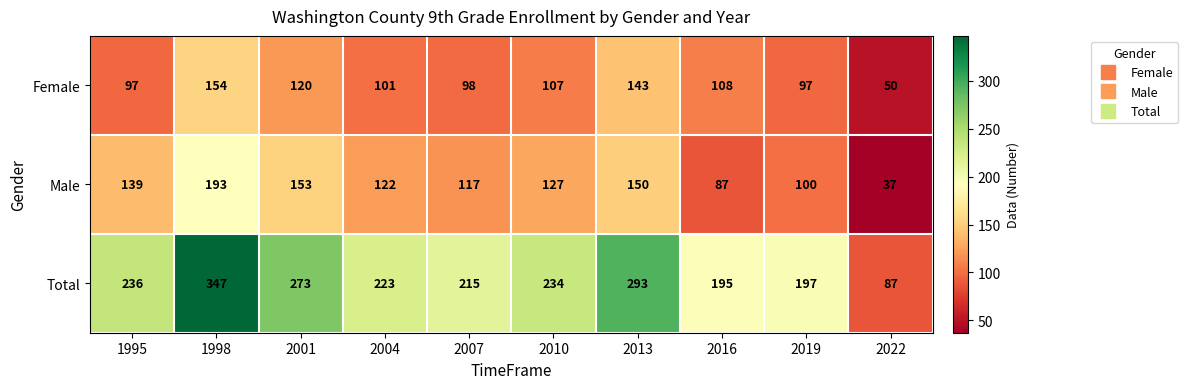

Which series has the widest spread of values?

Total